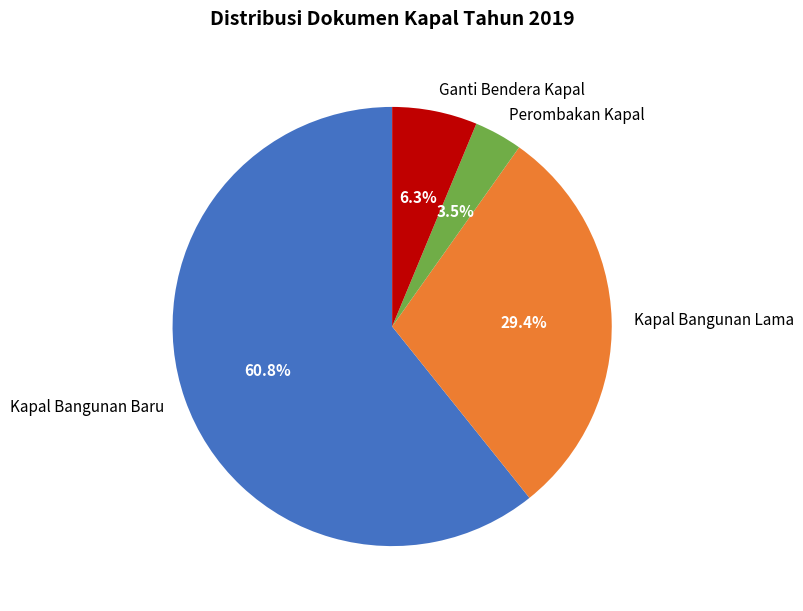

The Ganti Bendera Kapal slice represents 15% of the pie. True or false?

False